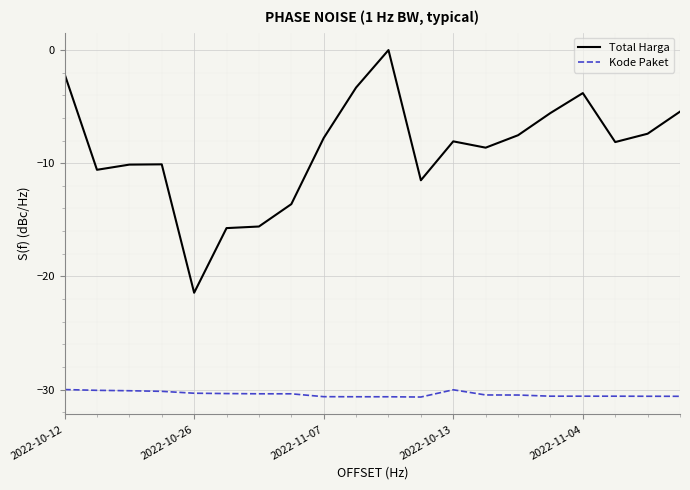

What is the difference between the maximum and minimum values in the Kode Paket series?

0.7